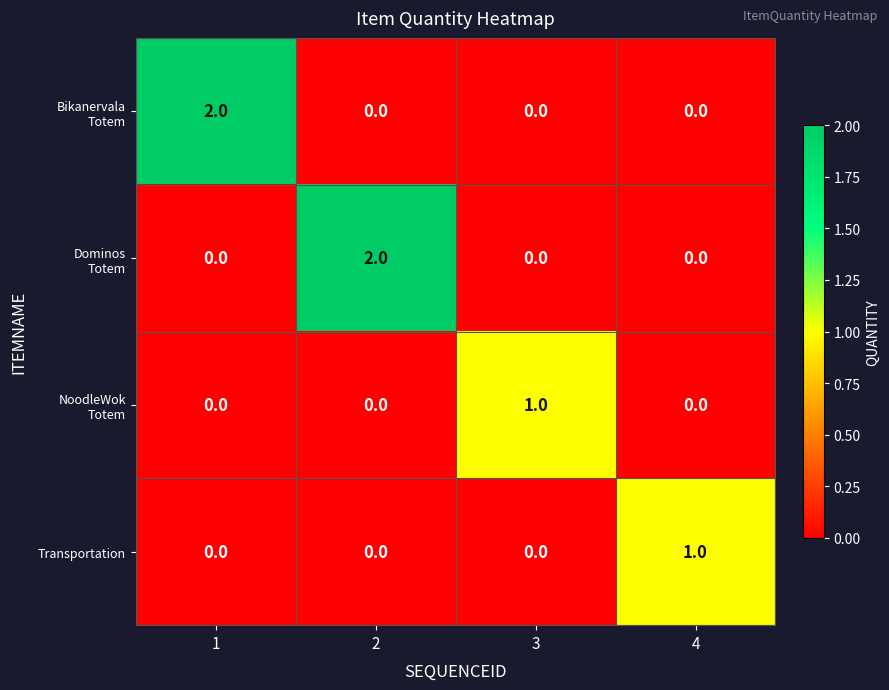

How many values in the Transportation series exceed 0?

1